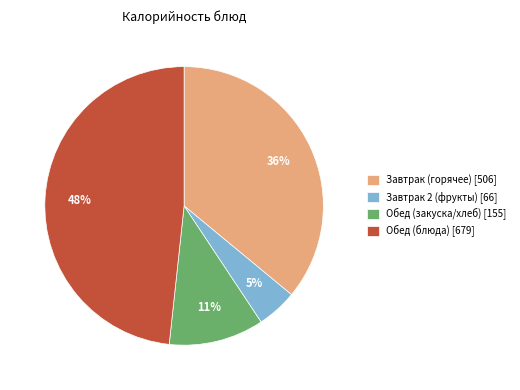

What is the ratio of the value at Завтрак (горячее) [506] to the value at Обед (закуска/хлеб) [155]?

3.3